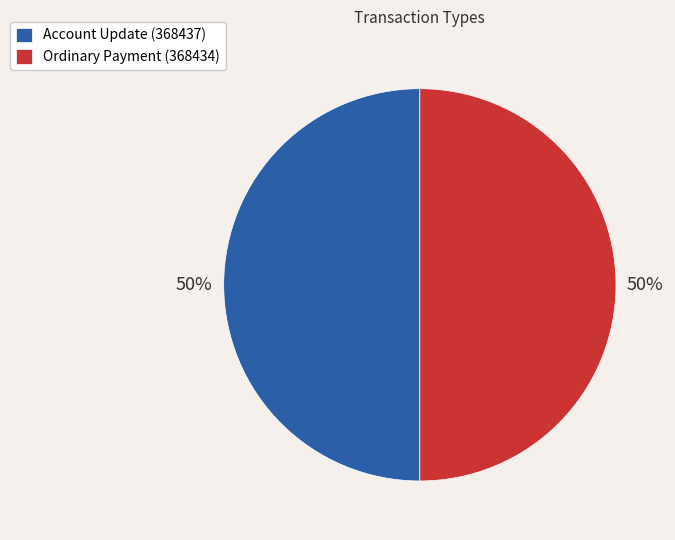

Combined, do Account Update (368437) and Ordinary Payment (368434) account for over 50%?

Yes